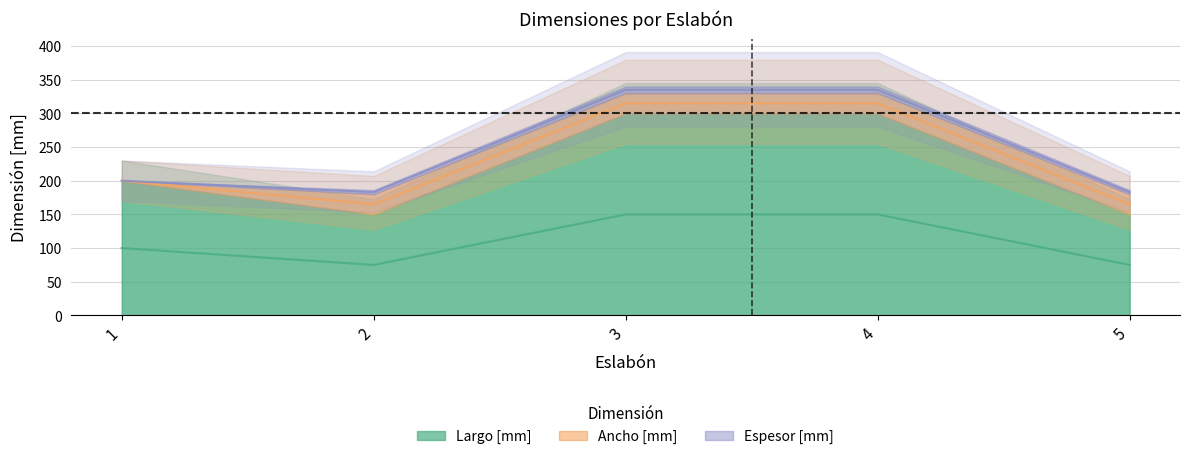

Does the chart have visible grid lines?

Yes